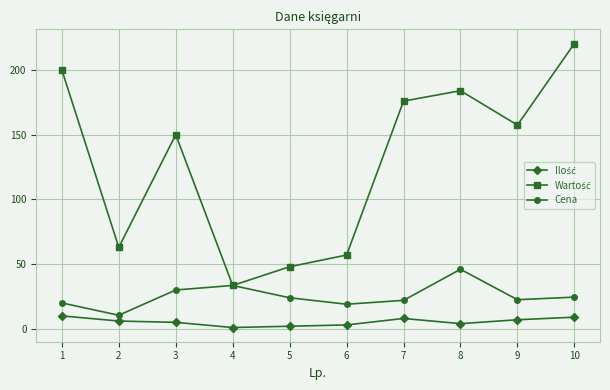

At which category does Cena reach its first local valley?

2